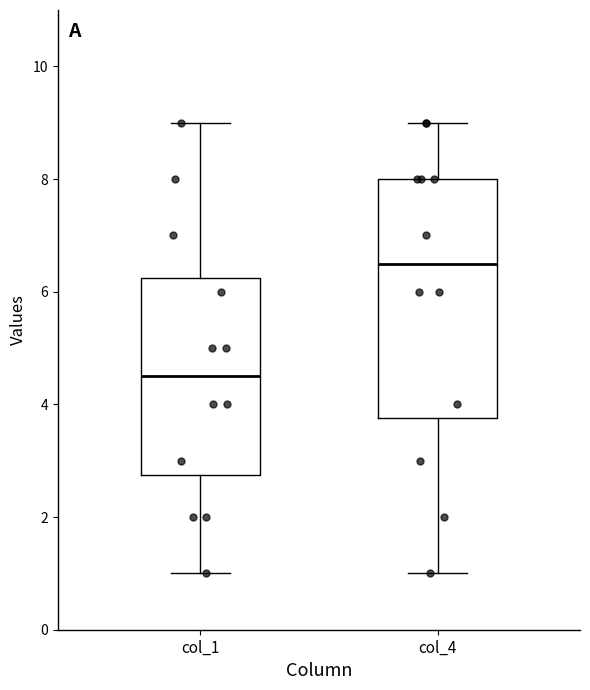

Where does the lower whisker of the box for col_1 end on the y-axis? The values are not printed on the chart, so give them approximately, as read against the axis.

1.0